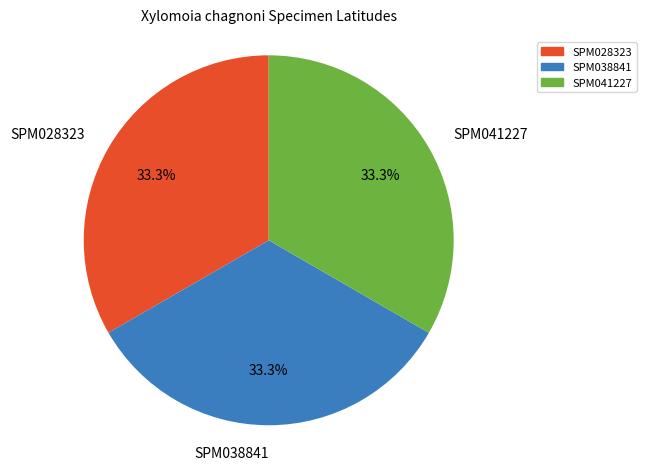

Count the number of slices in the pie.

3